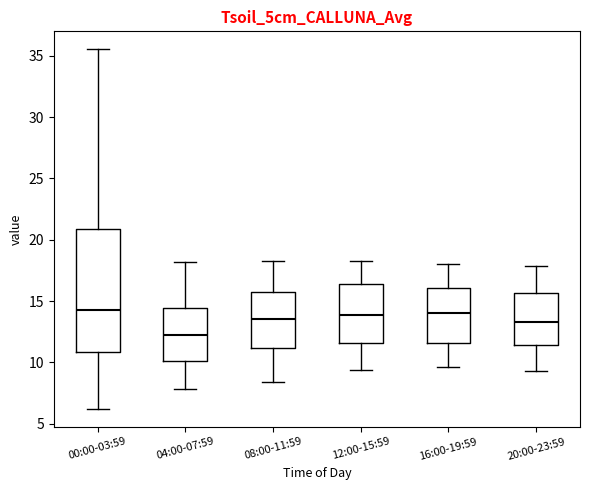

Where does the median line of the box for 04:00-07:59 sit on the y-axis? The values are not printed on the chart, so give them approximately, as read against the axis.

12.0